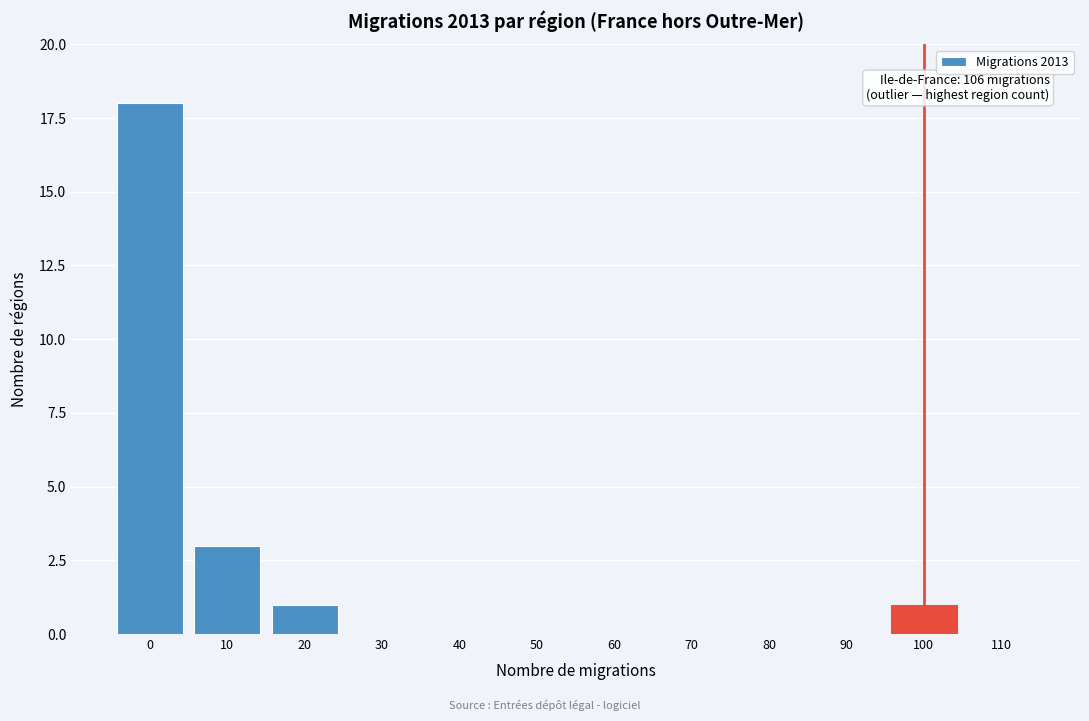

Reading left to right, extract all data points from this chart.

0=18	10=3	20=1	30=0	40=0	50=0	60=0	70=0	80=0	90=0	100=1	110=0